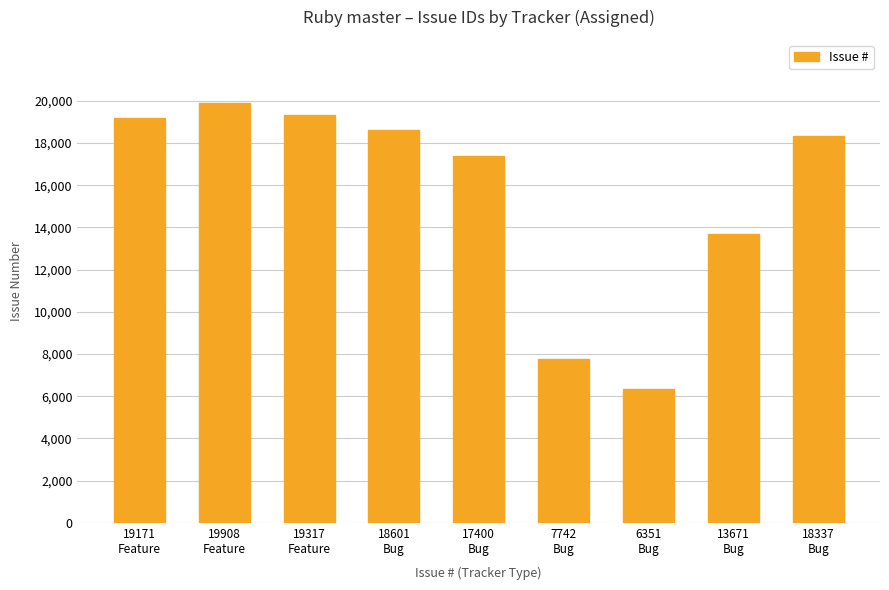

What is the ratio of the value at 18601
Bug to the value at 19908
Feature?

0.9